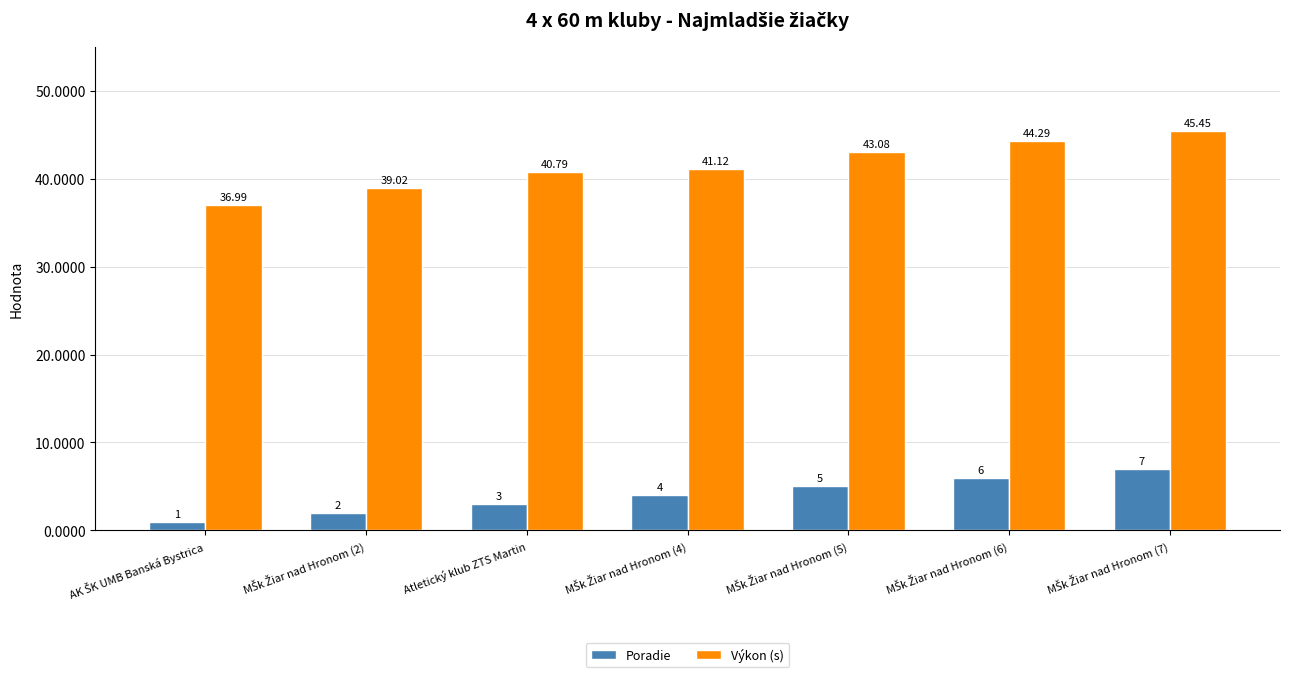

What is the maximum value for Výkon (s)?

45.5